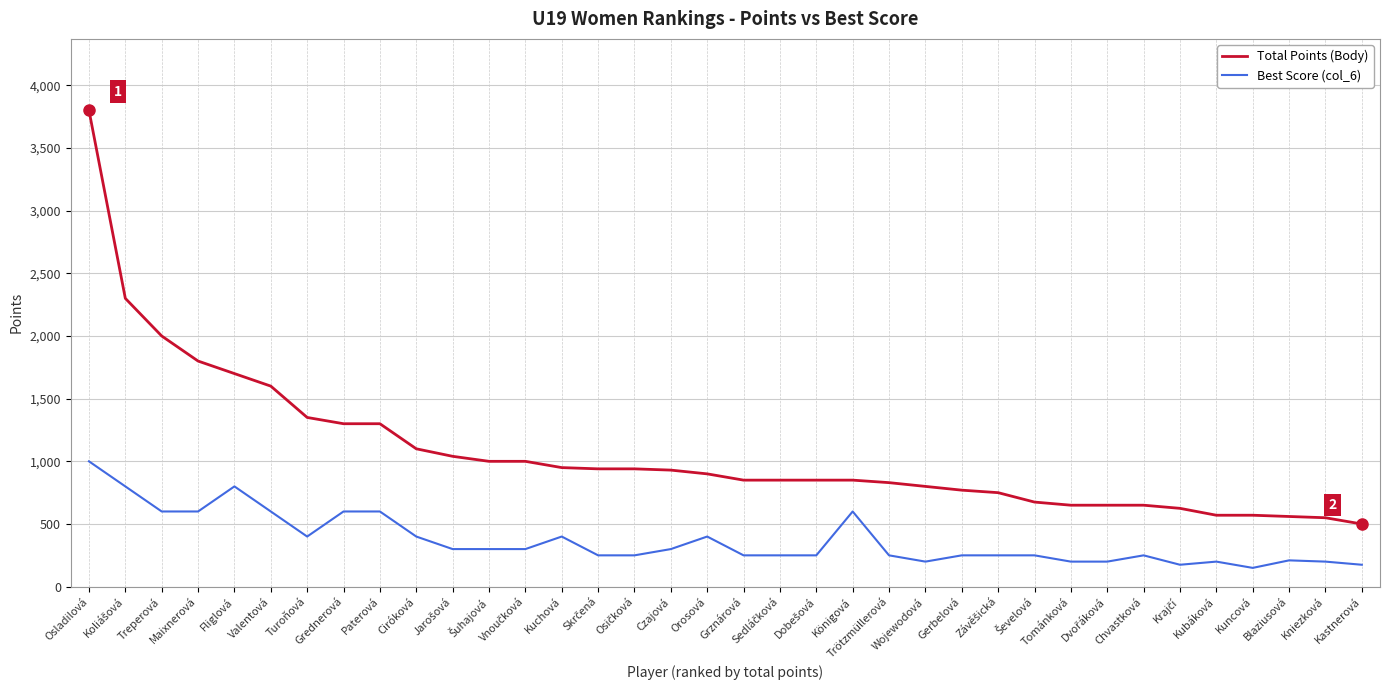

True or false: Best Score (col_6) and Total Points (Body) cross at least once.

False